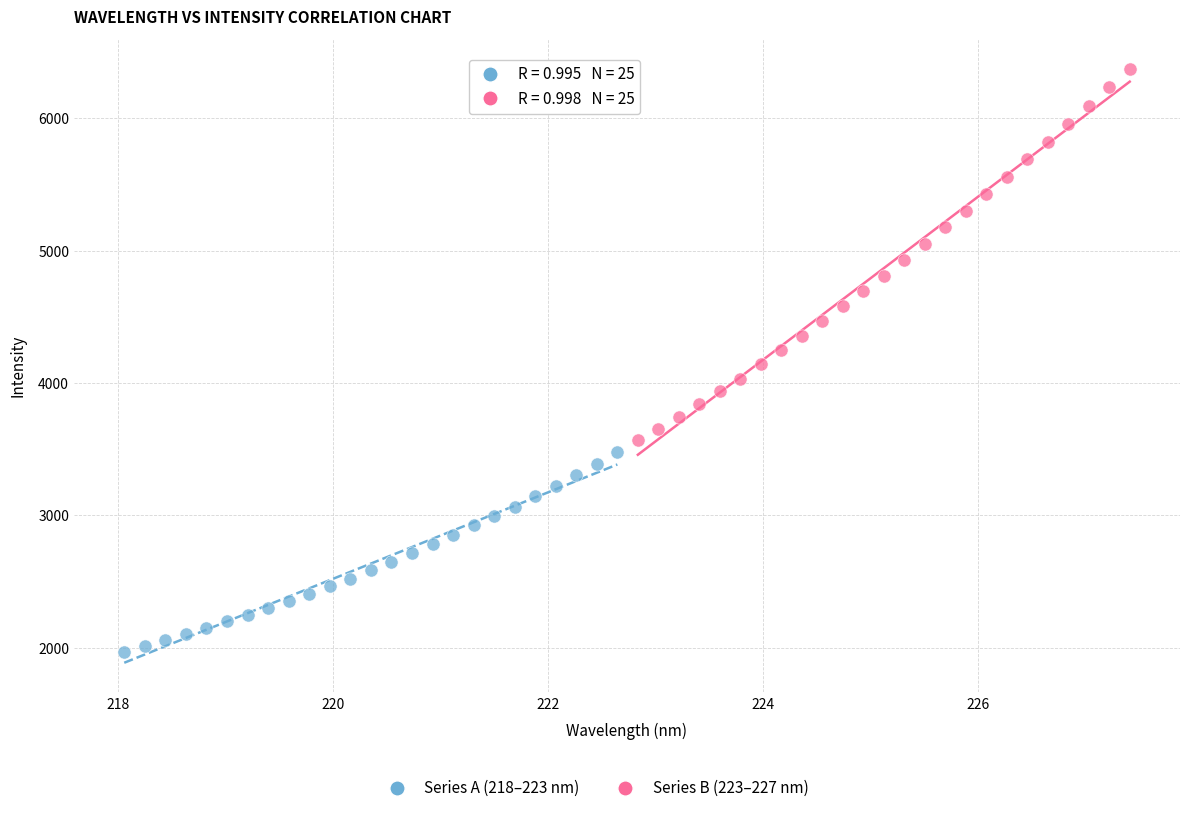

Which series has the largest Y range (max minus min)?

Series B (223–227 nm)